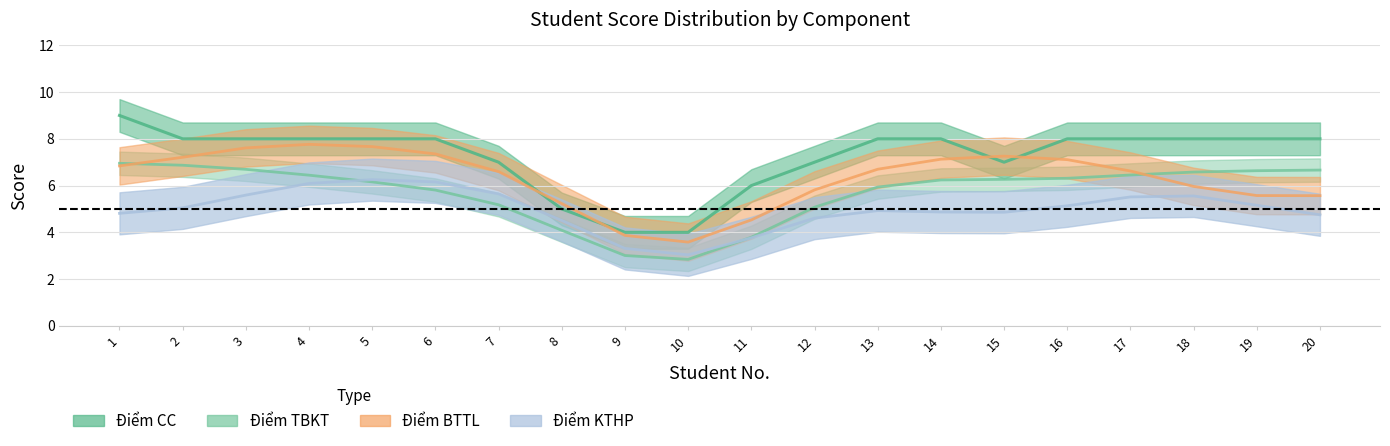

The Điểm TBKT series shows 9.2 at 18. True or false?

False